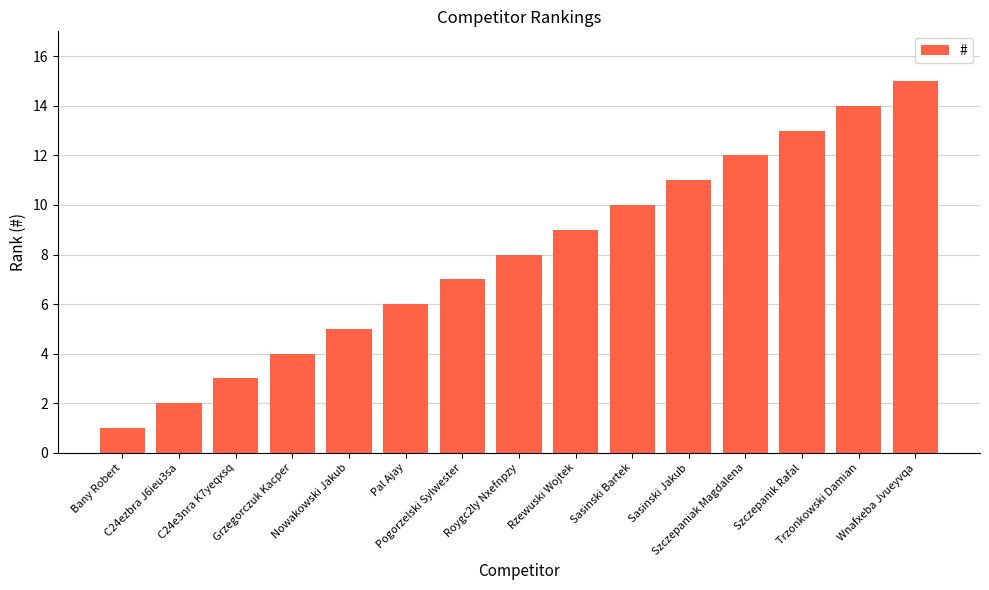

What is the average value?

8